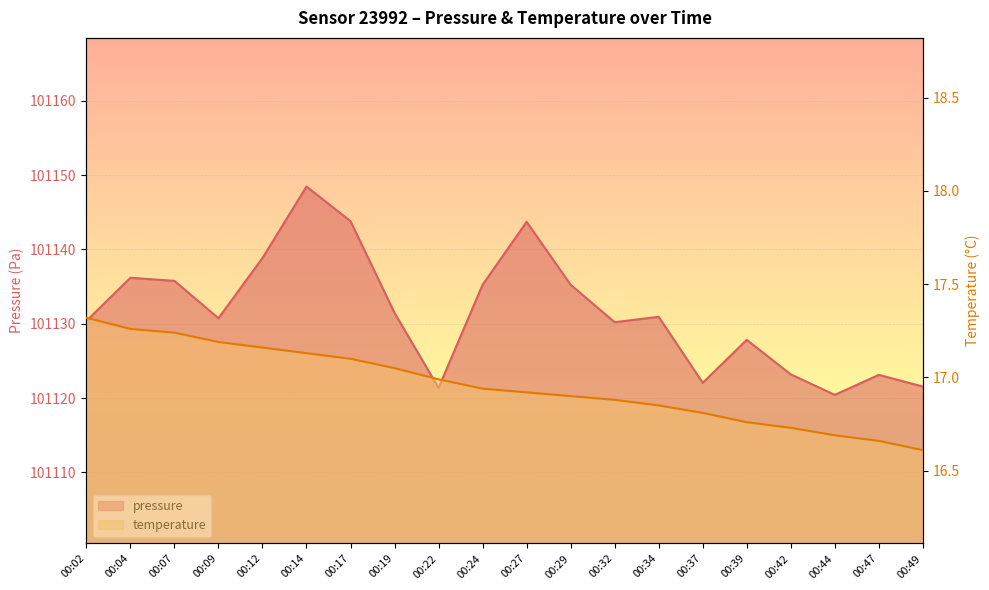

What is the difference between the highest and lowest values at 00:24?

101118.3